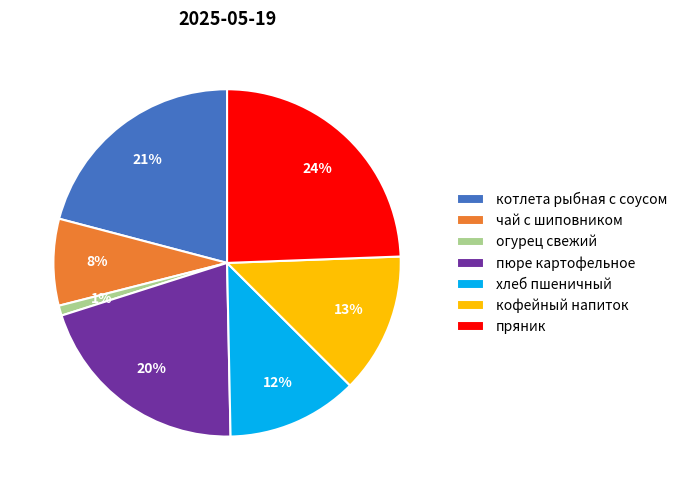

How many segments does this pie chart have?

7